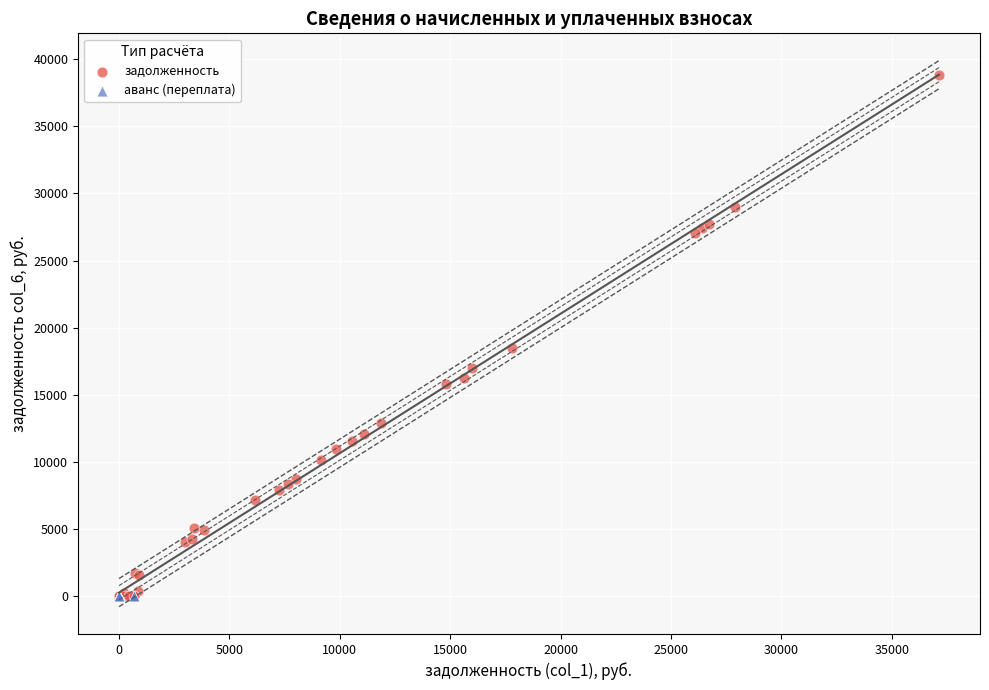

Which series has the widest spread of Y values?

задолженность